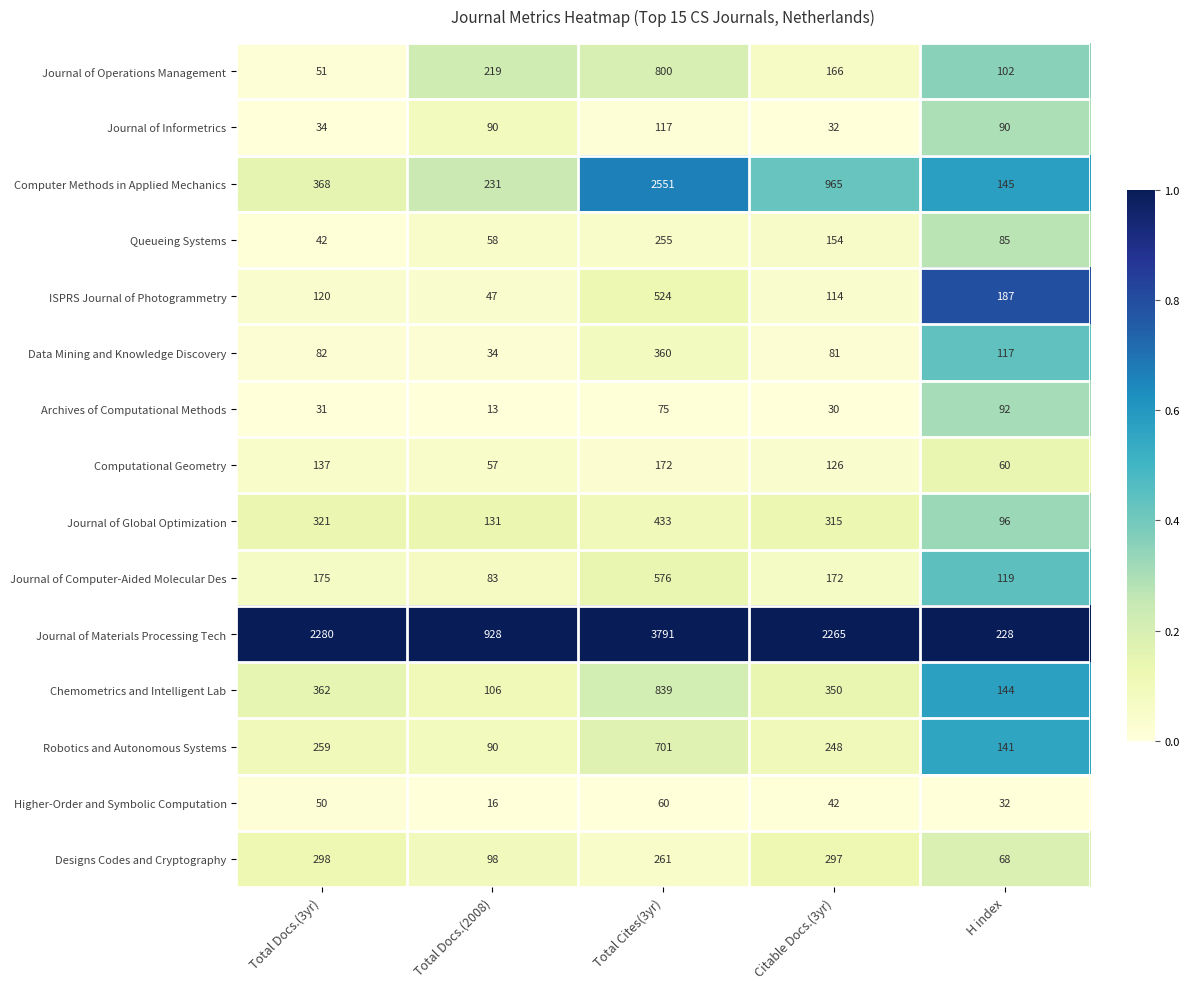

What is the greatest value displayed?

3791